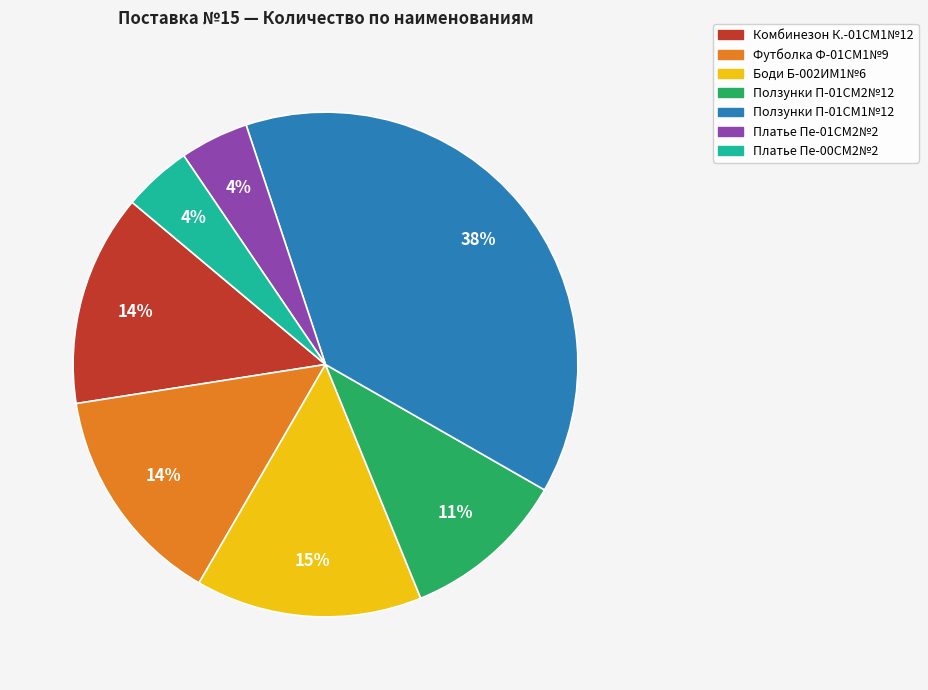

Do Боди Б-002ИМ1№6 and Комбинезон К.-01СМ1№12 together represent more than half of the pie?

No